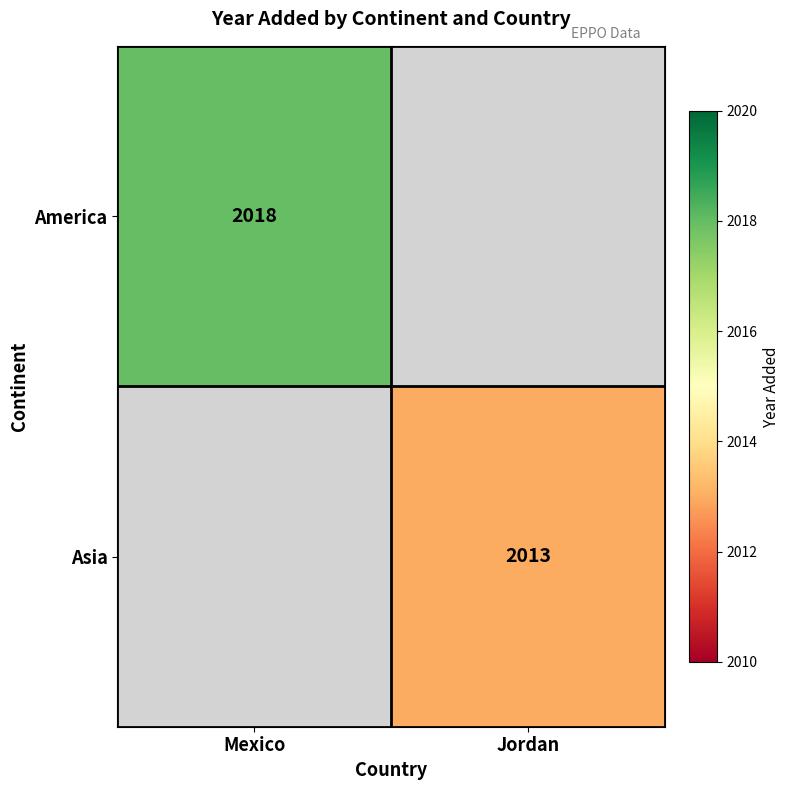

Is it true that Asia equals 894.9 at Jordan?

False